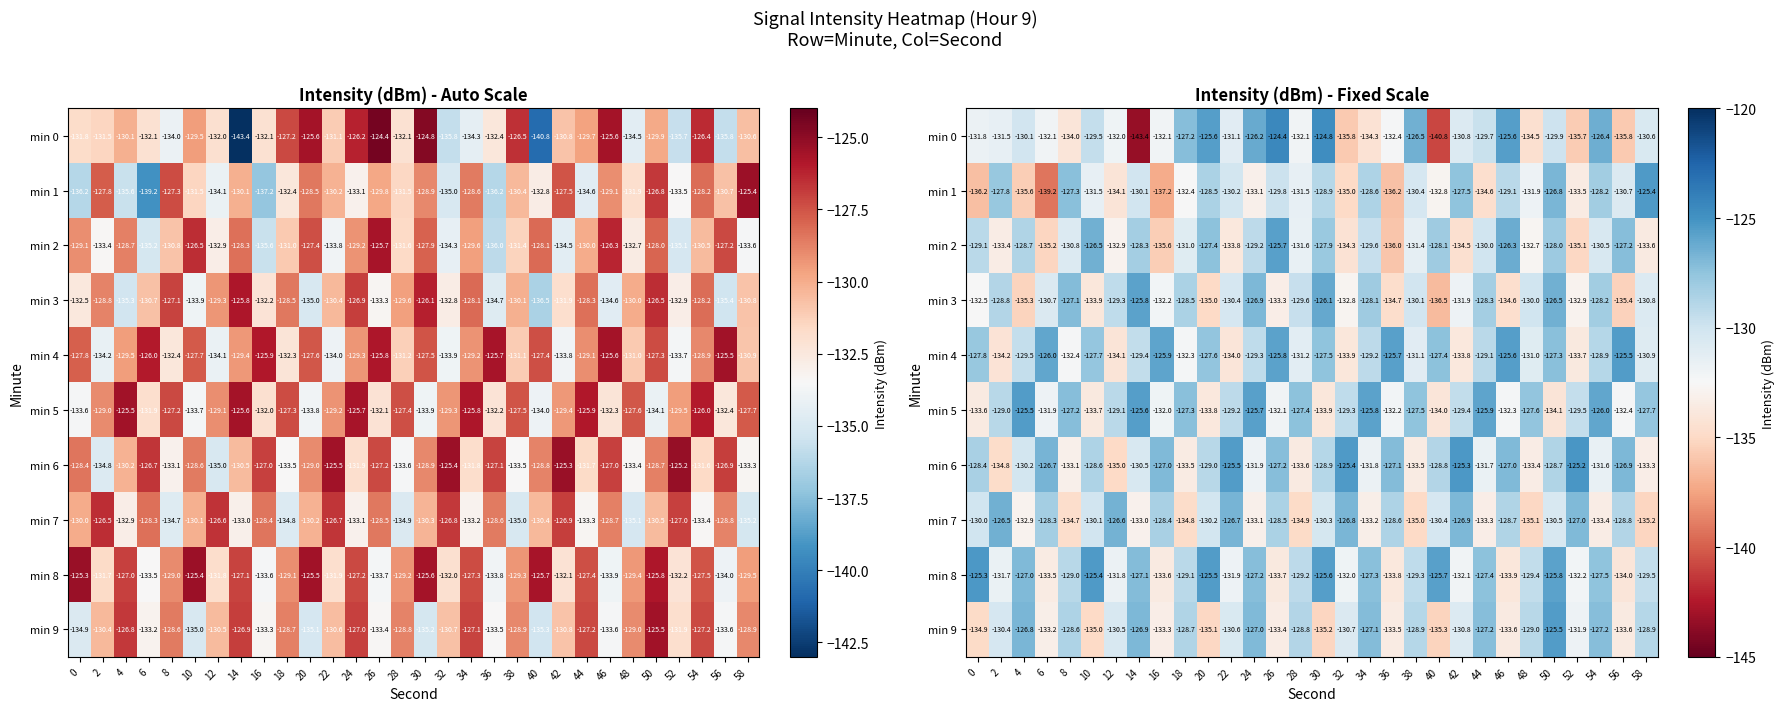

Where does the min 0 series first go above -131?

4